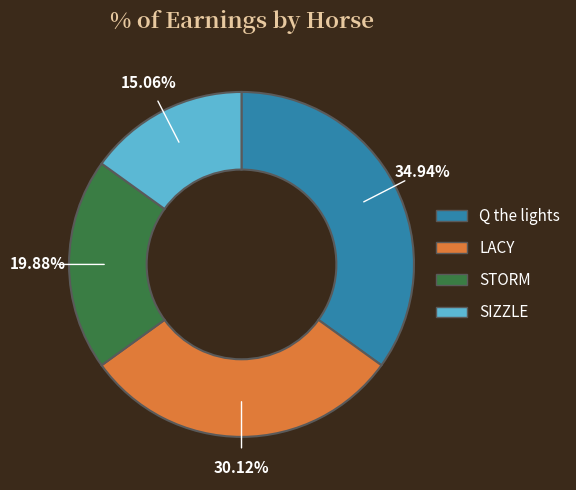

Between Q the lights and STORM, which is larger?

Q the lights